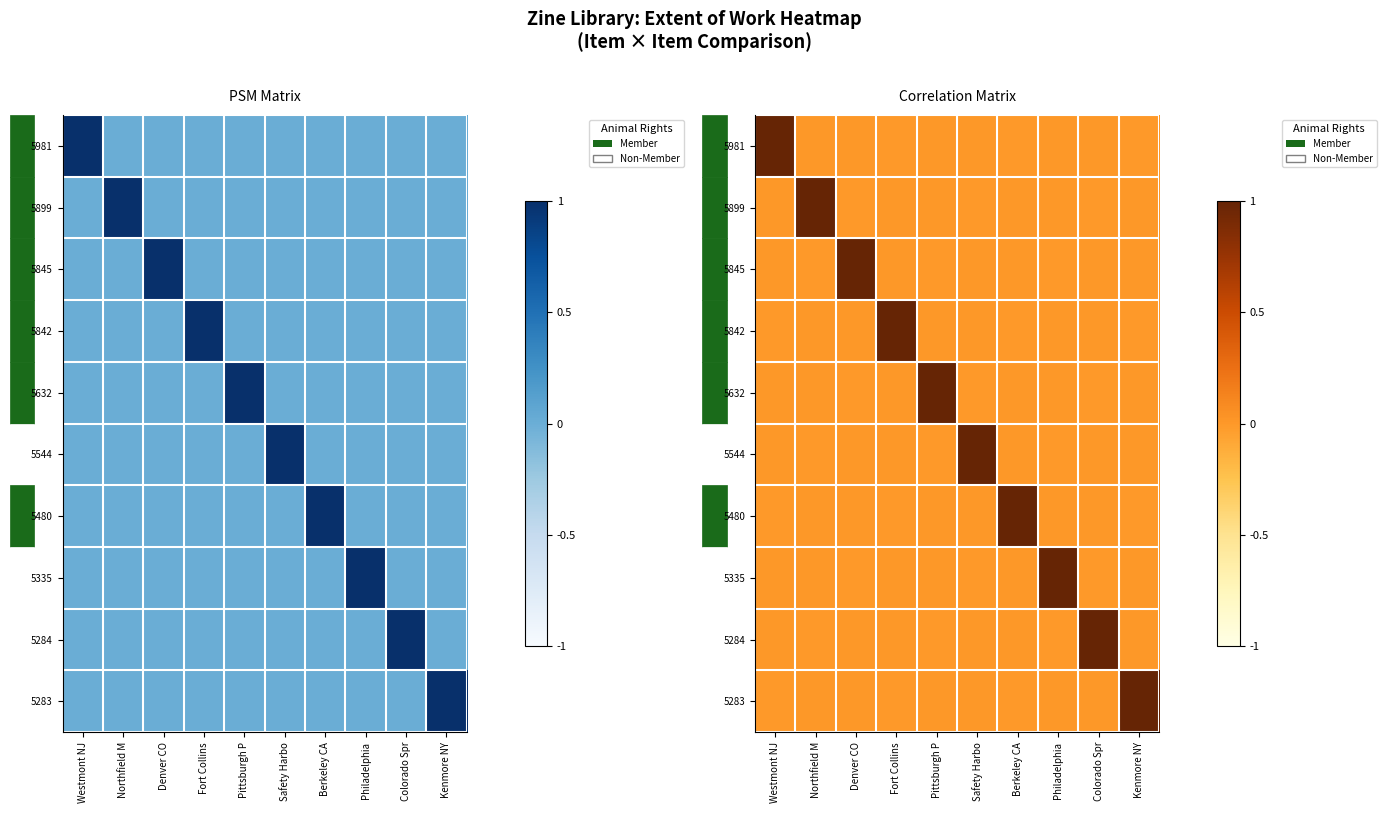

At how many categories does at least one series exceed 0?

10